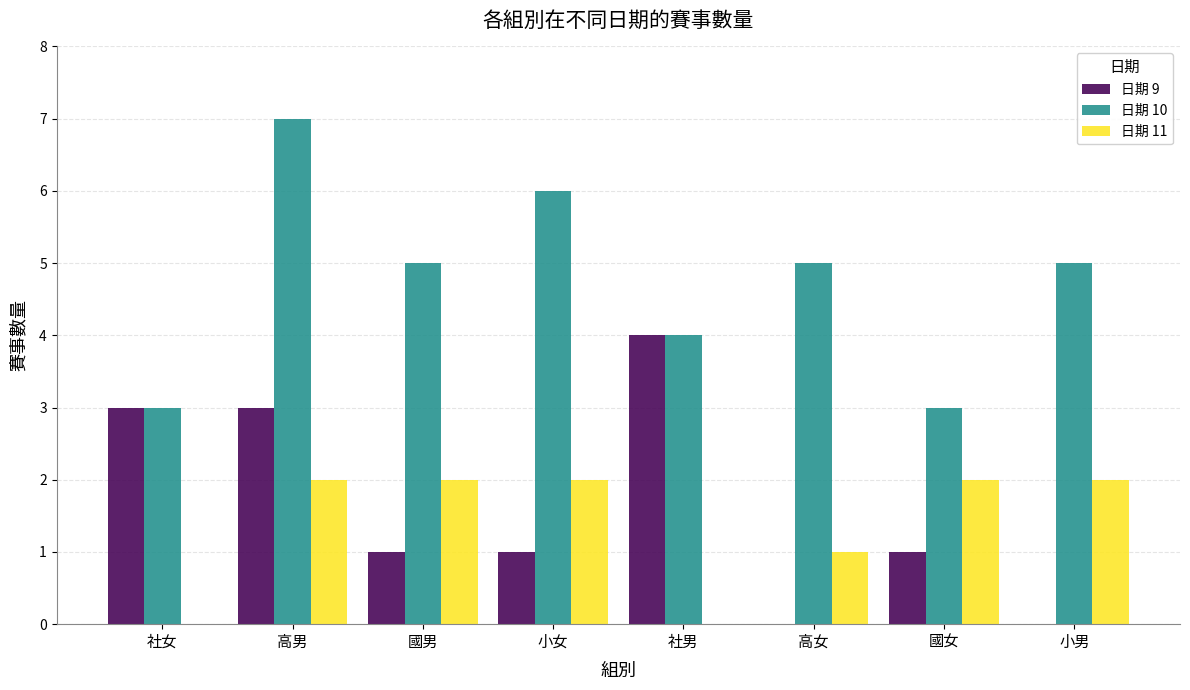

Is the value of 日期 10 at 社男 greater than the value of 日期 9 at 社女?

Yes